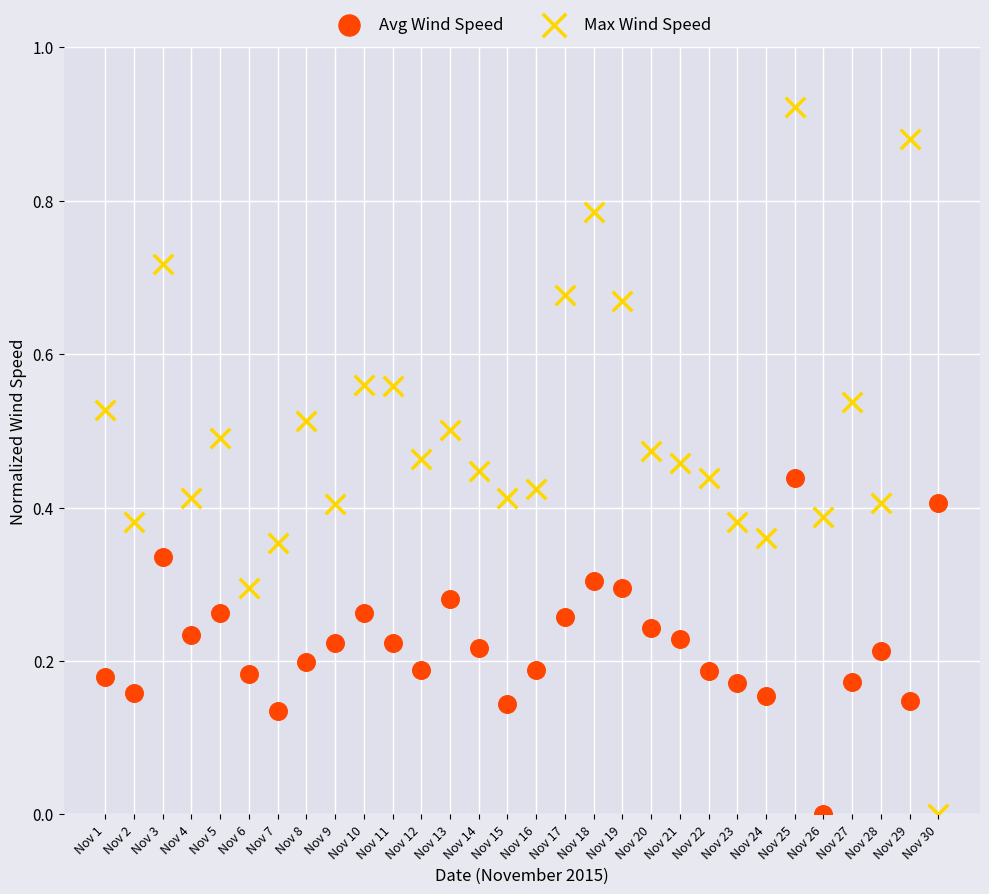

Which series contains the highest Y value?

Max Wind Speed